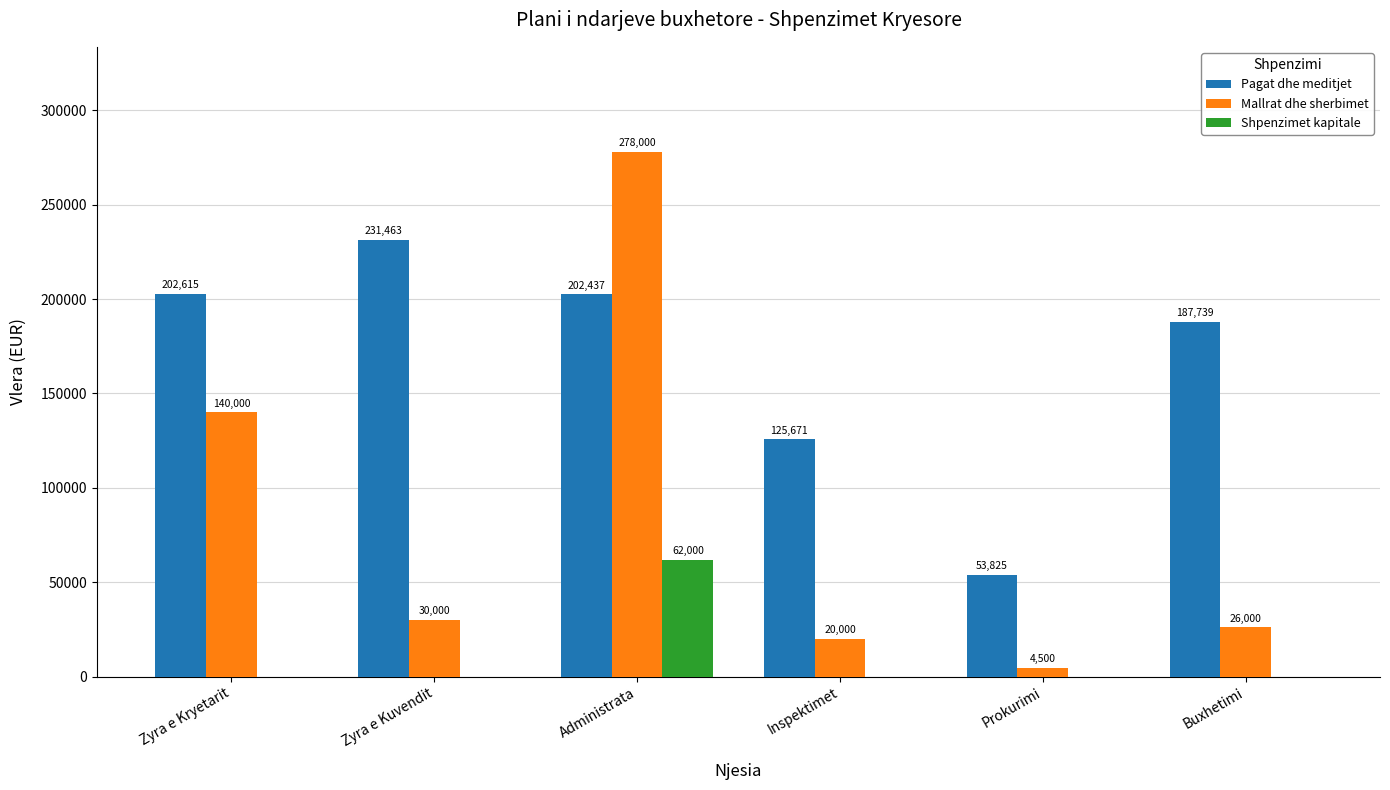

At which label does Pagat dhe meditjet first exceed 202437?

Zyra e Kryetarit